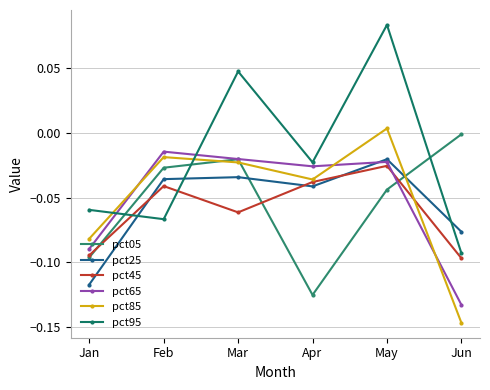

Where is the first local minimum for pct25?

Apr